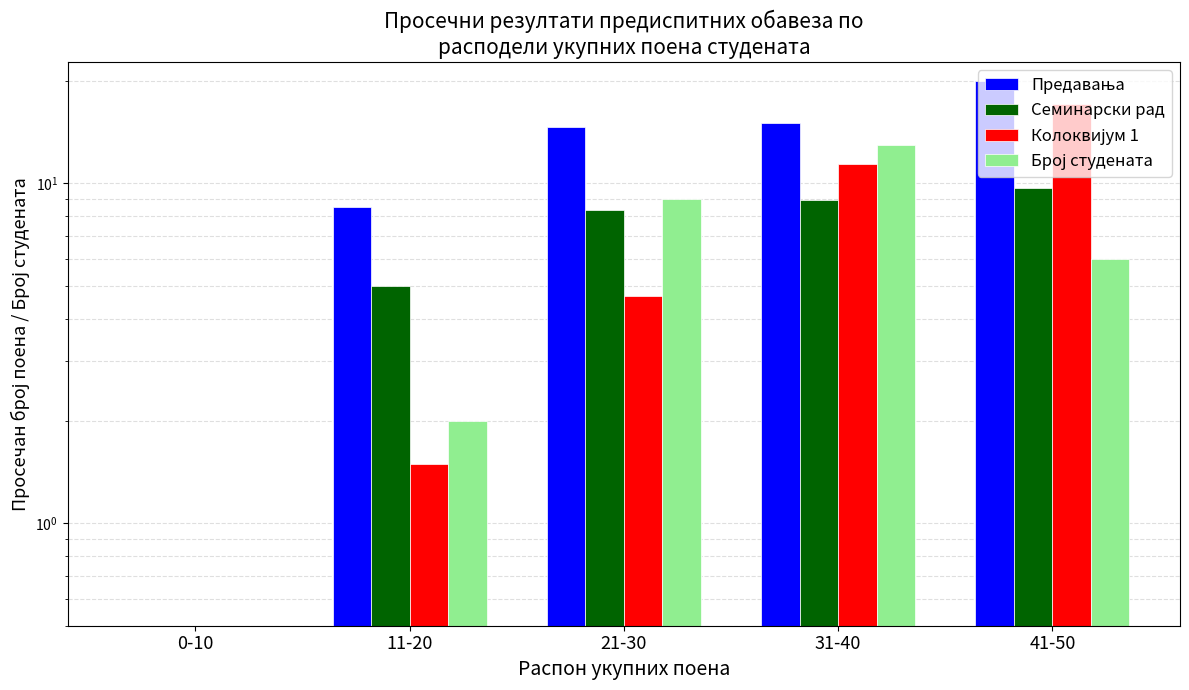

What position from the left is 11-20?

2